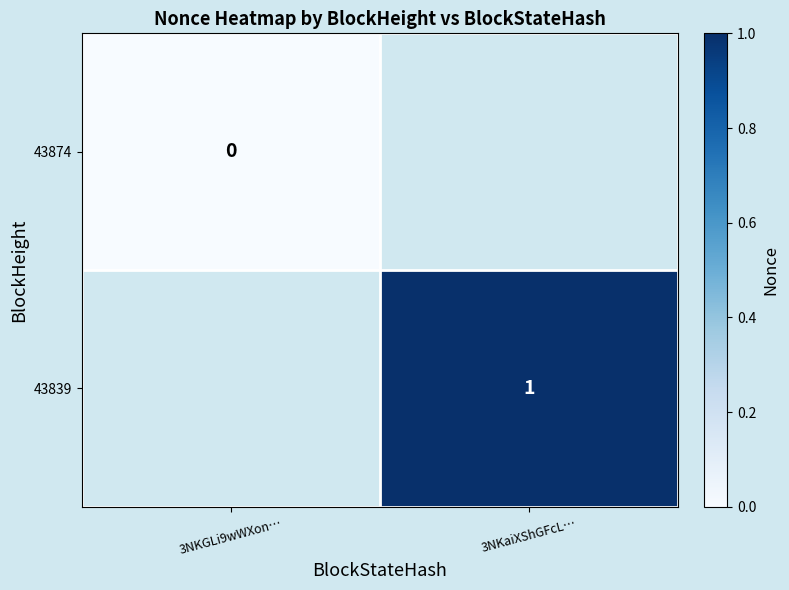

The 43839 series shows 1 at 3NKaiXShGFcL…. True or false?

True